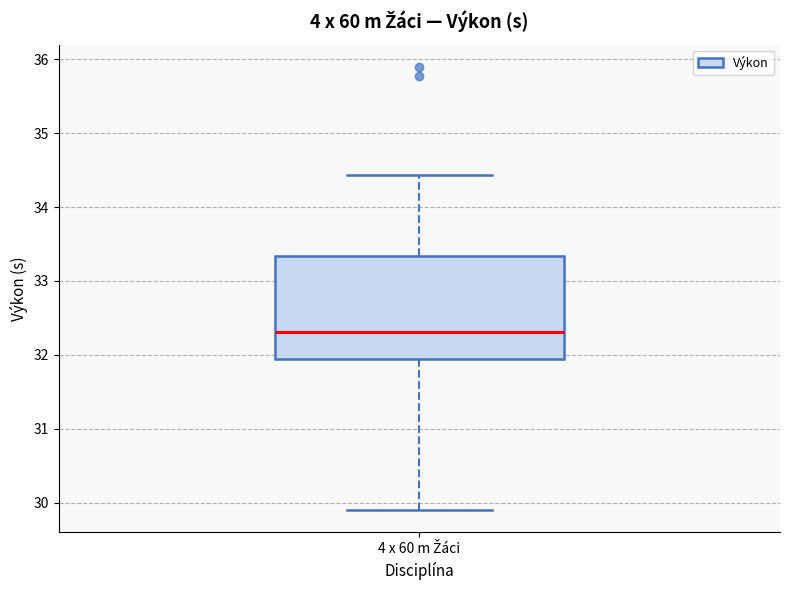

Transcribe this box plot: give where the median line is, the range the box spans, and where the two whiskers end, as read against the y-axis. The values are not printed on the chart, so give them approximately, as read against the axis.

median 32.3, box 31.9 to 33.3, whiskers 29.9 to 34.4